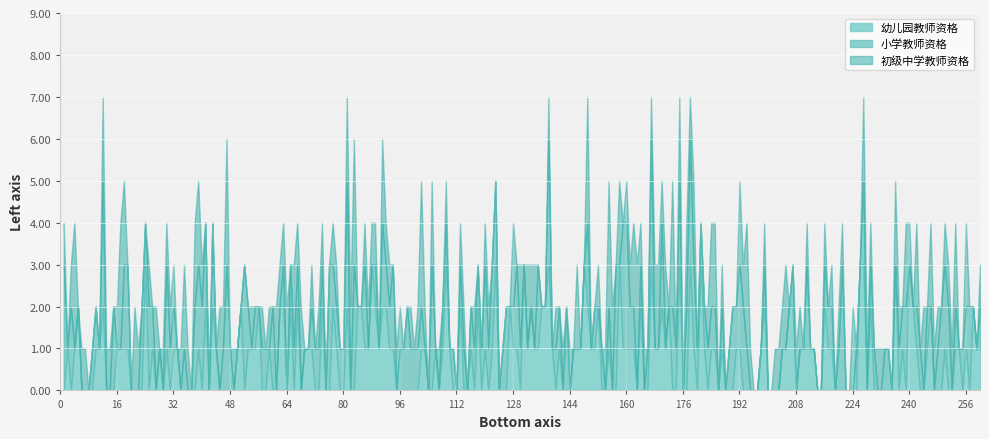

Which series has the largest total across all categories?

初级中学教师资格